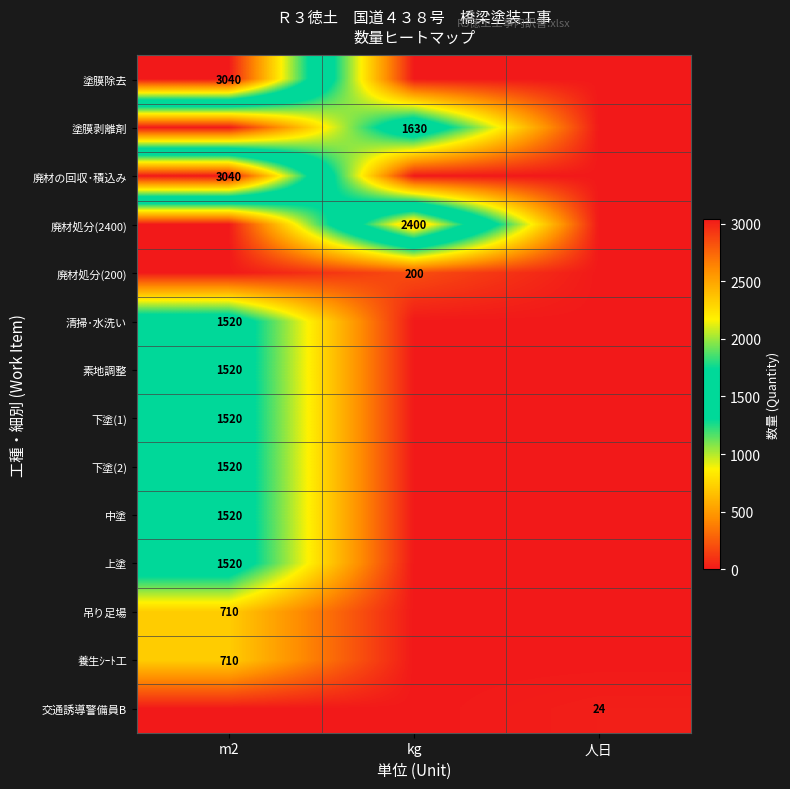

Is it true that 下塗(1) equals 1520 at m2?

True